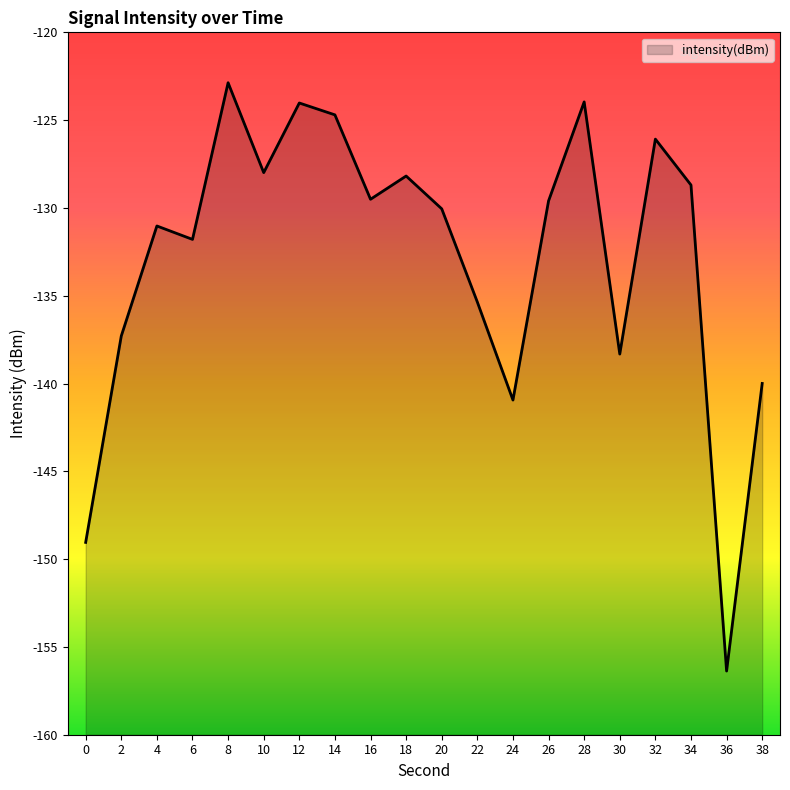

Which category has the lowest value across all series?

36